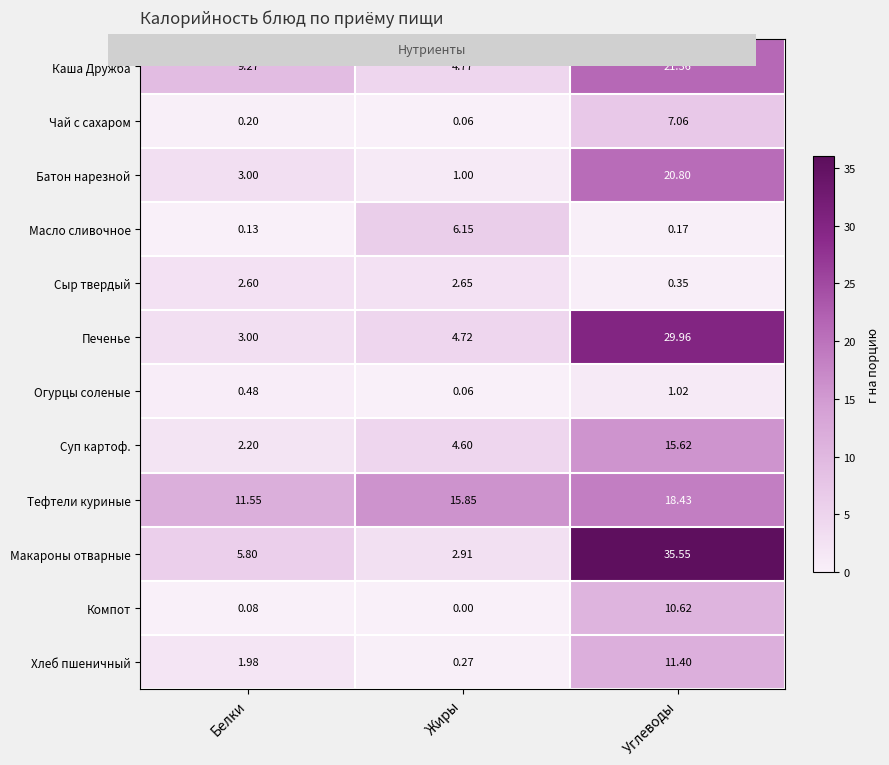

List the labels in order of Компот value, largest first.

Углеводы, Белки, Жиры